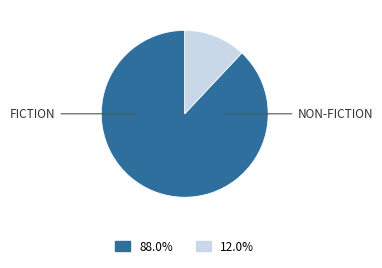

How many segments does this pie chart have?

2